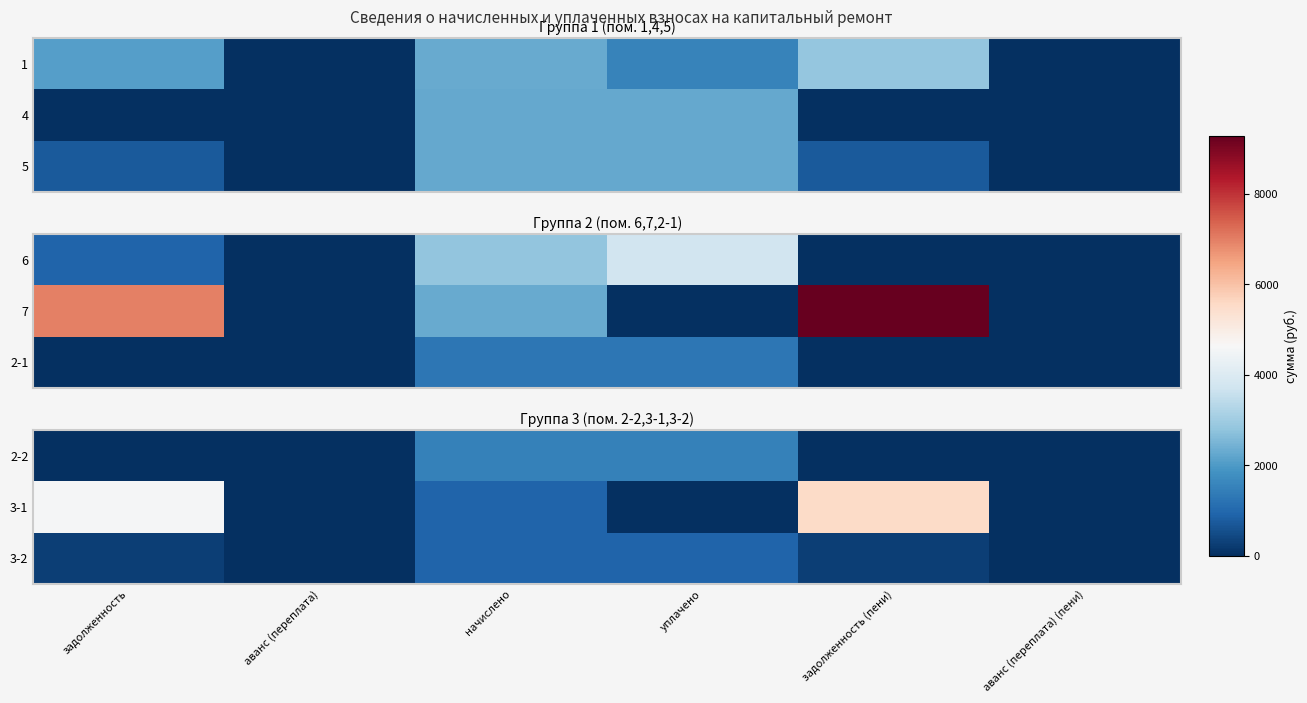

What is the maximum value for 3-1?

5521.2